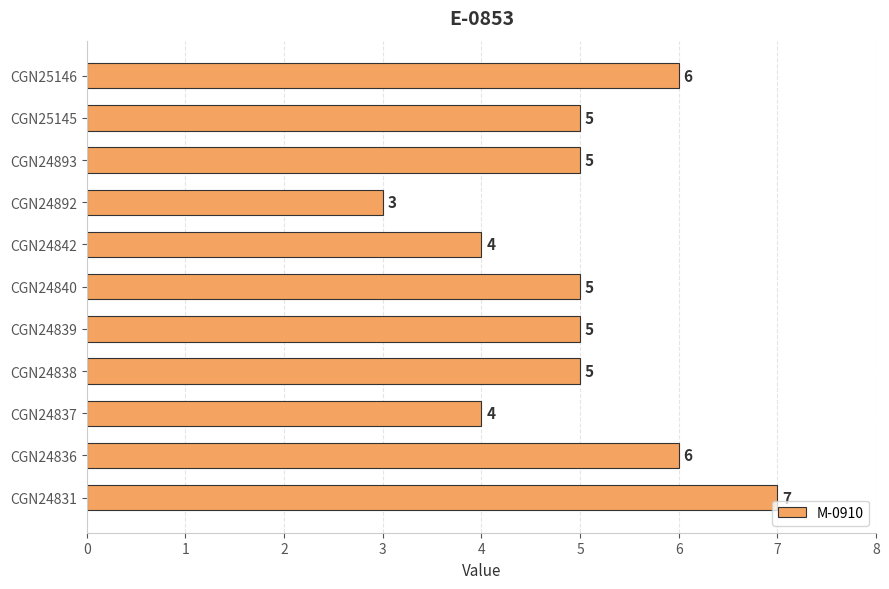

What is the difference between the maximum and minimum values?

4